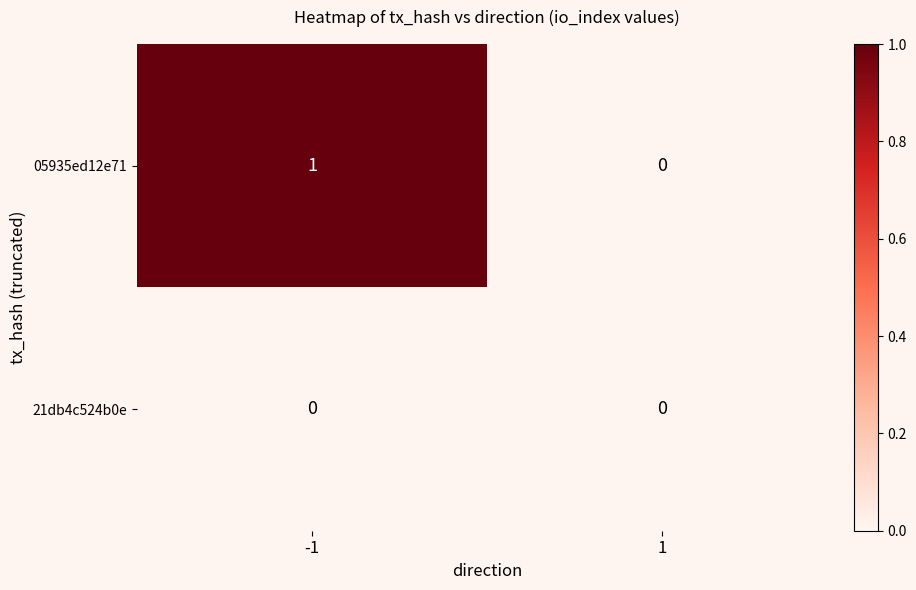

What is the total value across all series at -1?

1